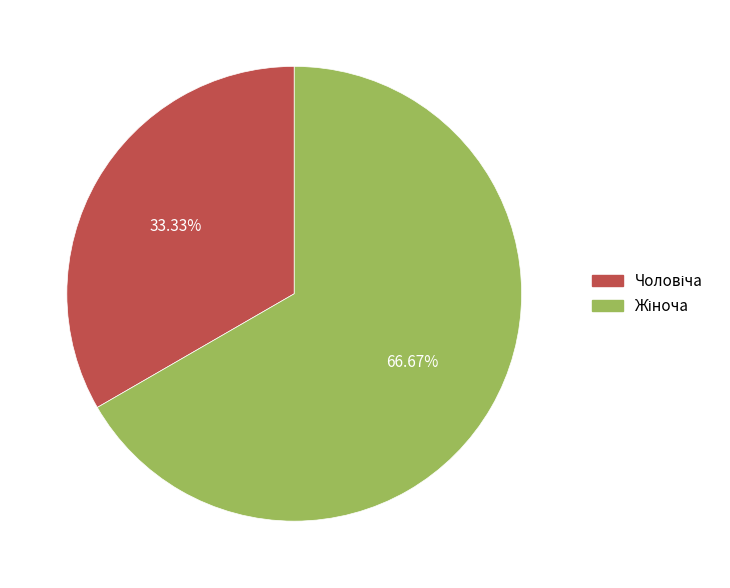

How many slices are in this pie chart?

2